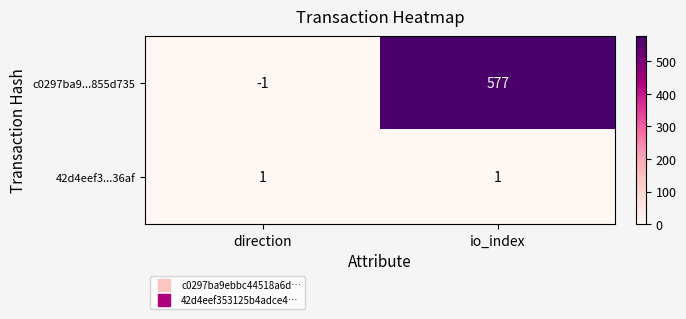

At which category is the sum across all series the highest?

io_index